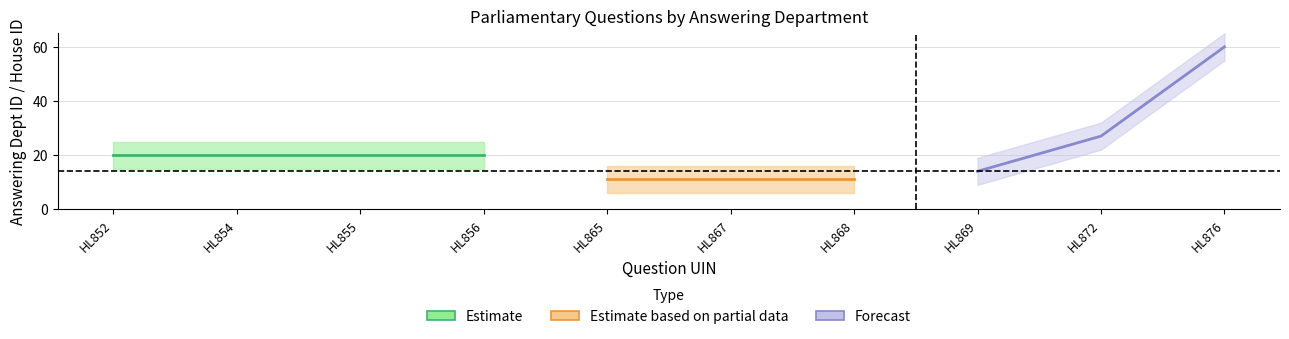

True or false: answering_dept_id and house_id cross at least once.

False